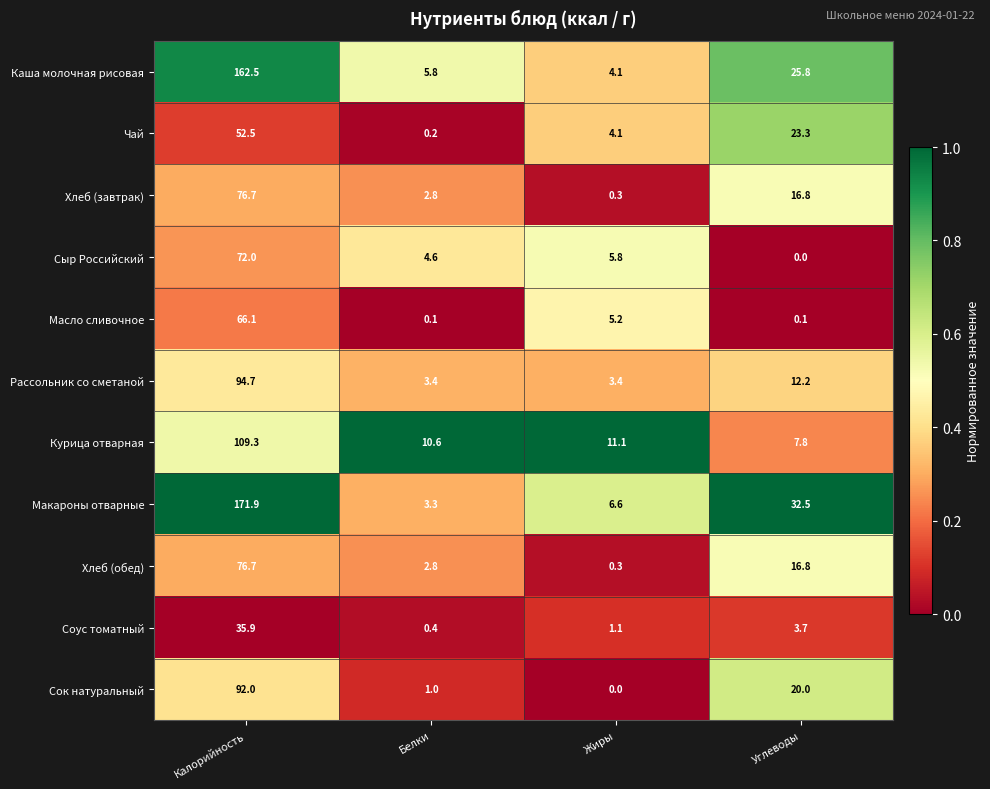

At which category is the sum across all series the highest?

Калорийность